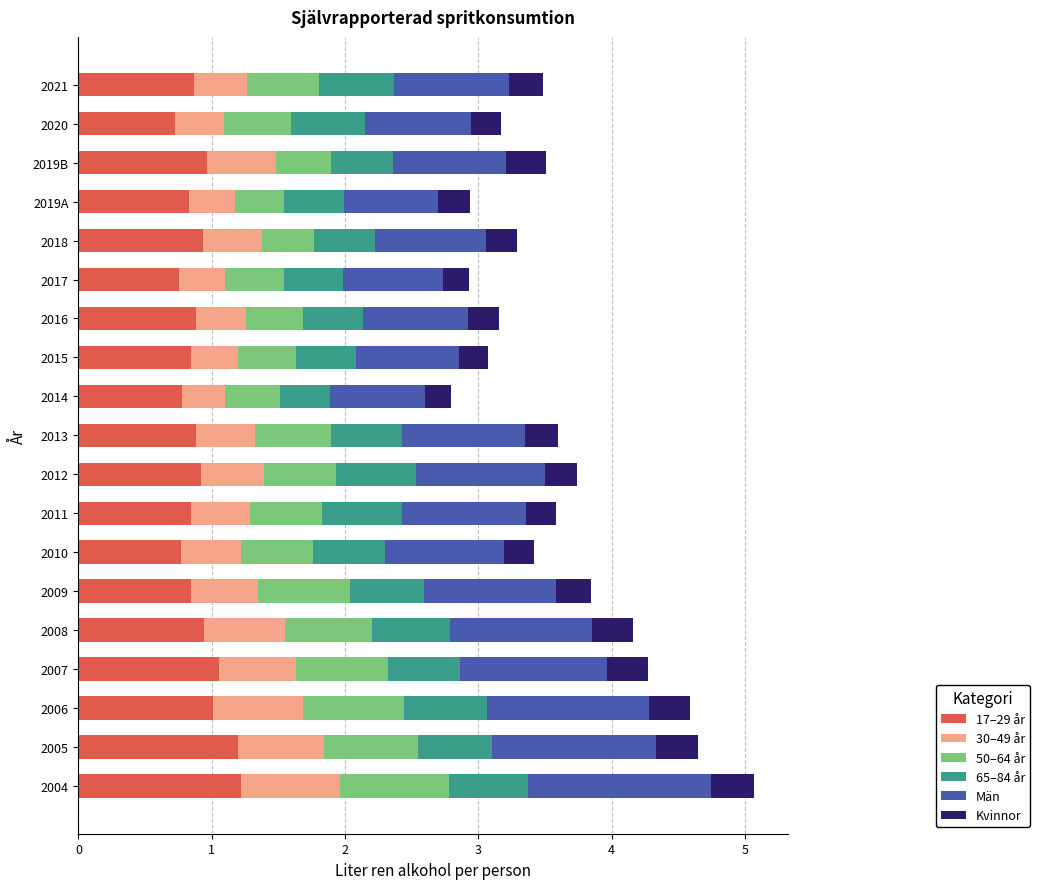

What are all the series names shown in the legend?

17–29 år, 30–49 år, 50–64 år, 65–84 år, Män, Kvinnor